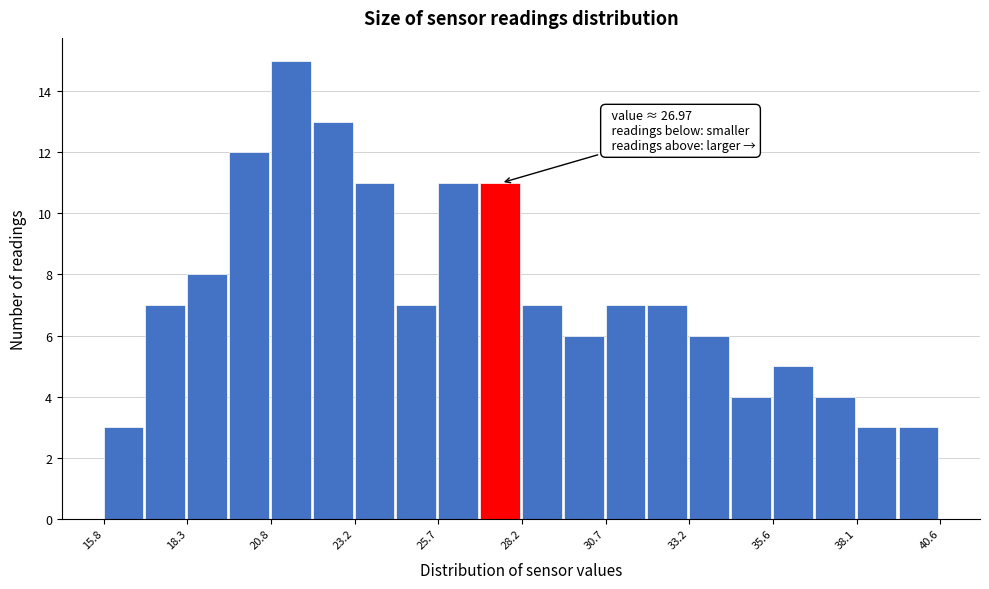

Read against the x-axis, roughly where is the centre of the tallest bar?

21.5